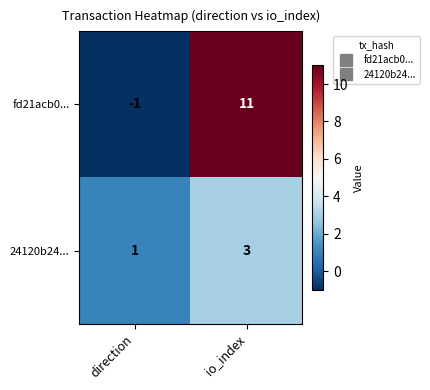

At direction, list the series in order from largest to smallest.

24120b24..., fd21acb0...